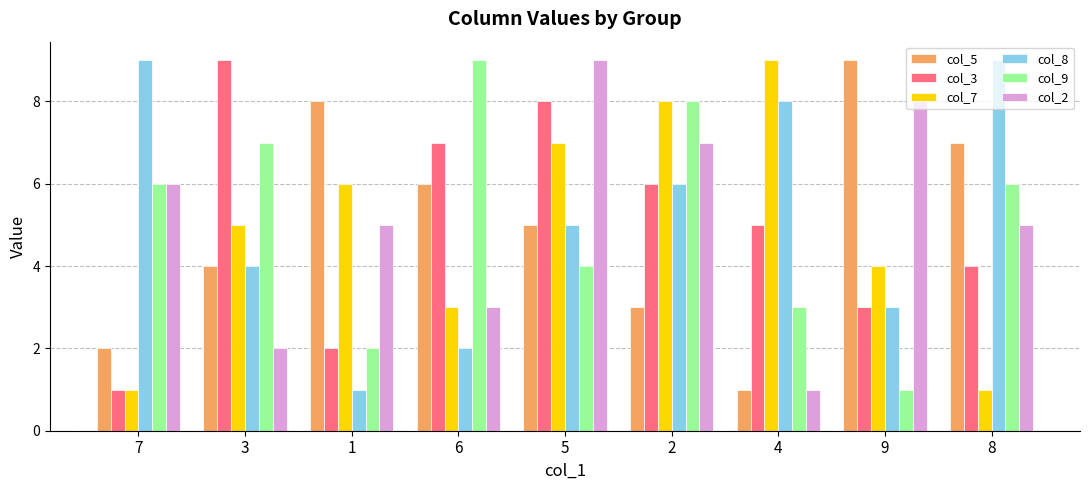

Which series has the largest total across all categories?

col_8